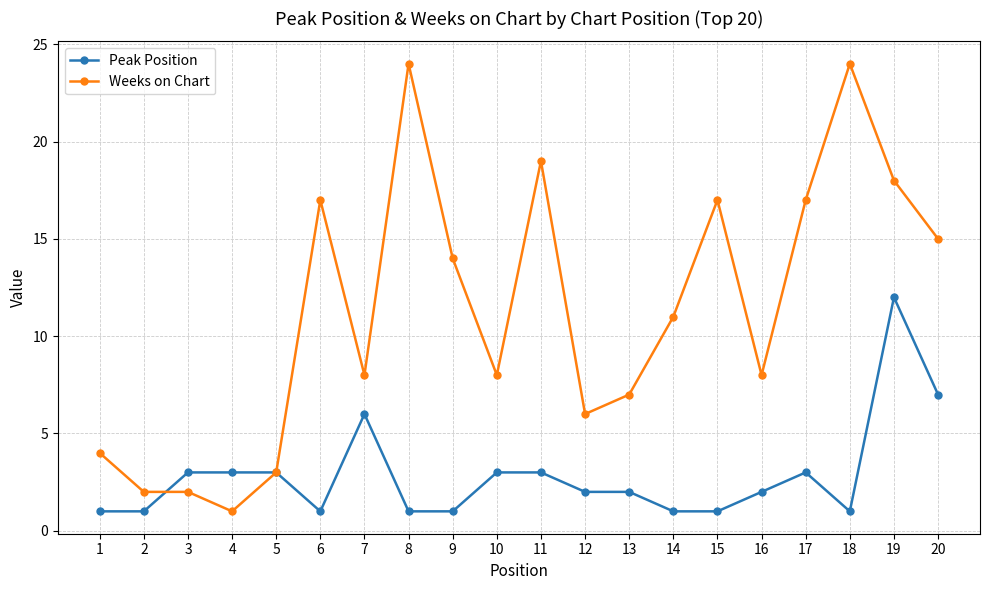

Which series has the largest total across all categories?

Weeks on Chart